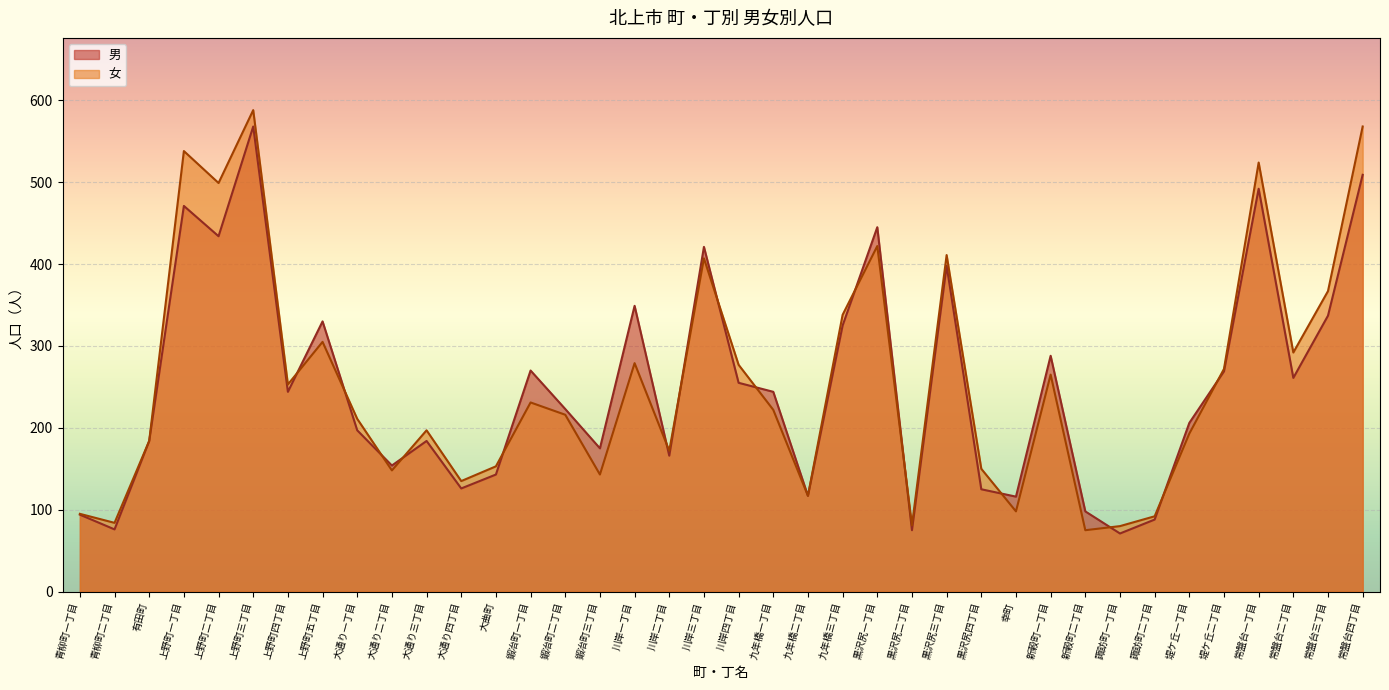

Is the value of 女 at 青柳町二丁目 greater than the value of 男 at 川岸四丁目?

No